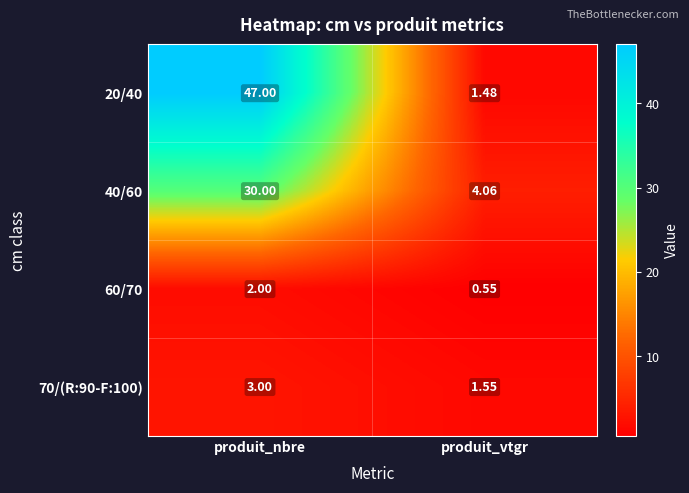

At which category is the sum across all series the highest?

produit_nbre